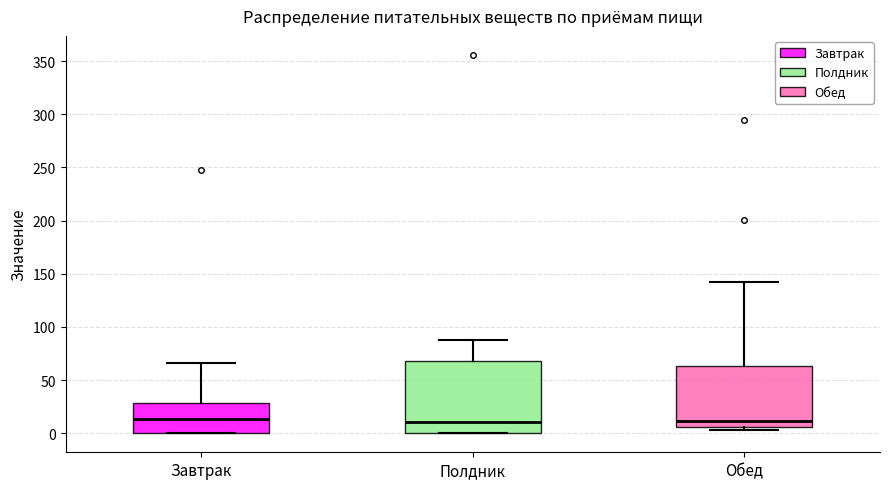

Where is the lower edge of the box for Полдник on the y-axis? The values are not printed on the chart, so give them approximately, as read against the axis.

0